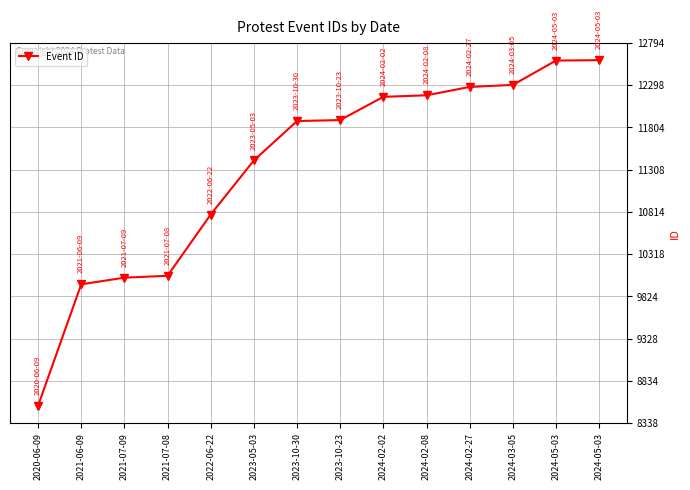

How many data points does each series have?

14